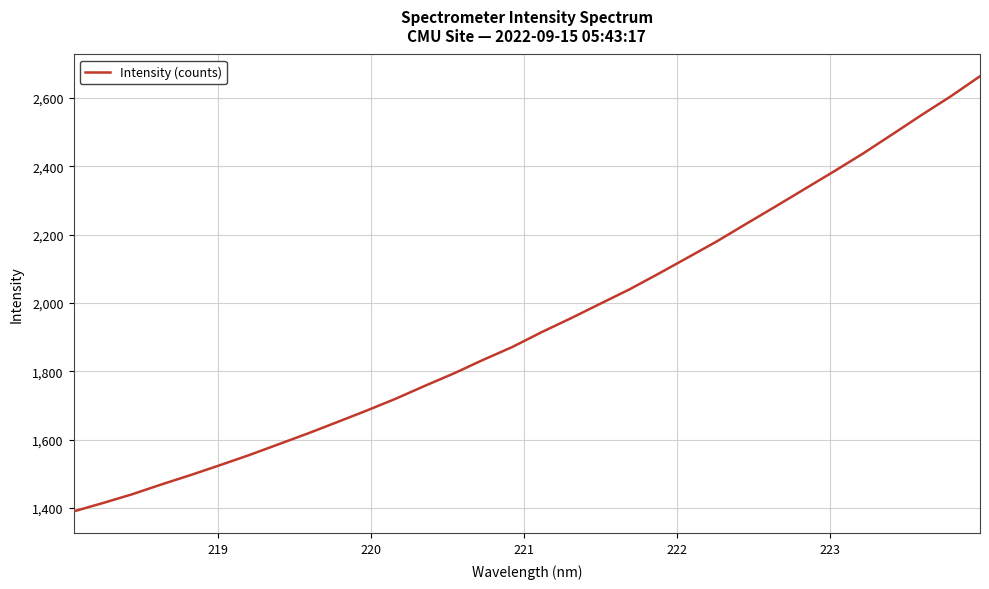

Is this an area chart (filled region under the line)?

No